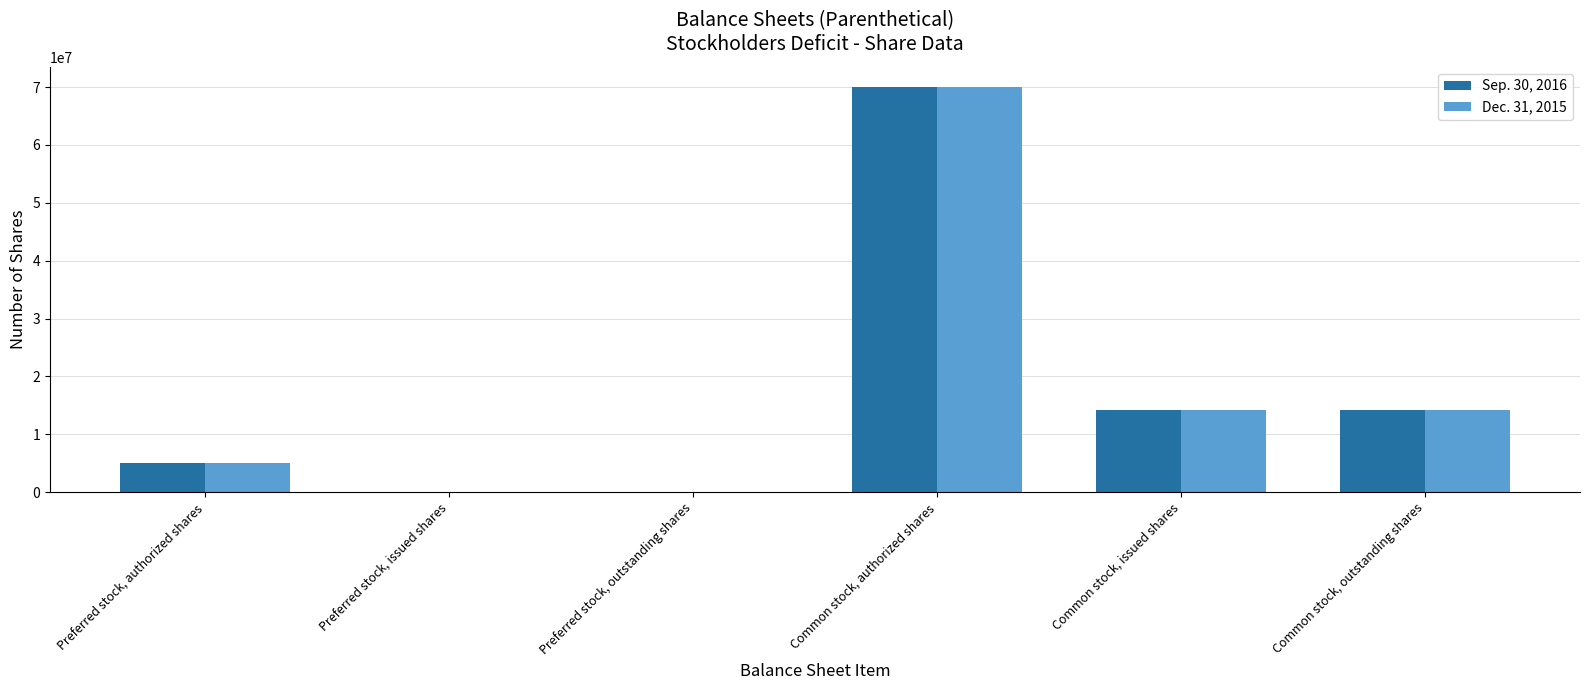

How many series are shown in this chart?

2